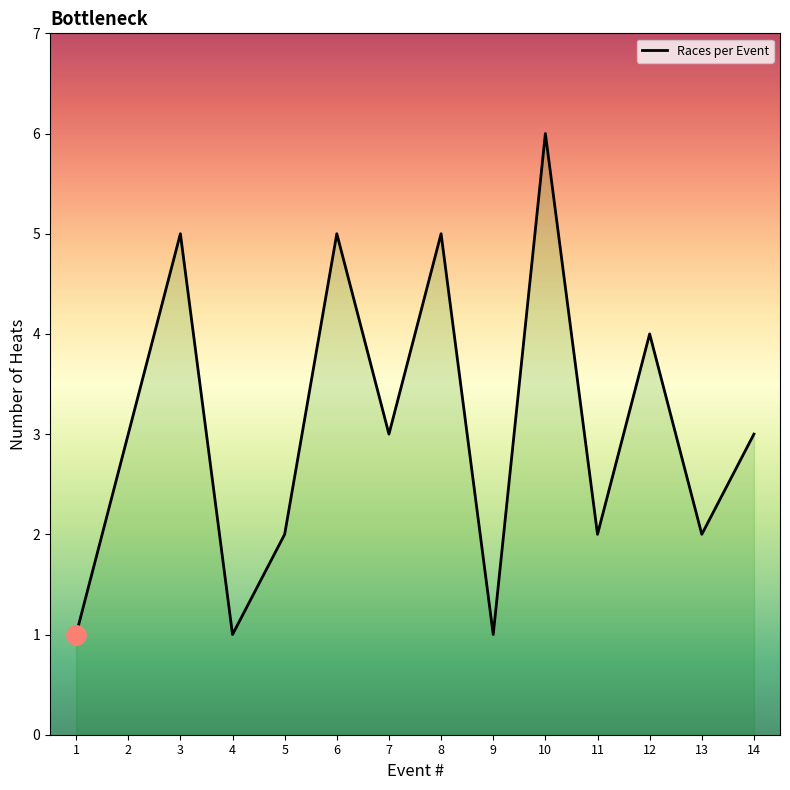

Reading left to right, transcribe all the data shown in this chart.

1	3	5	1	2	5	3	5	1	6	2	4	2	3